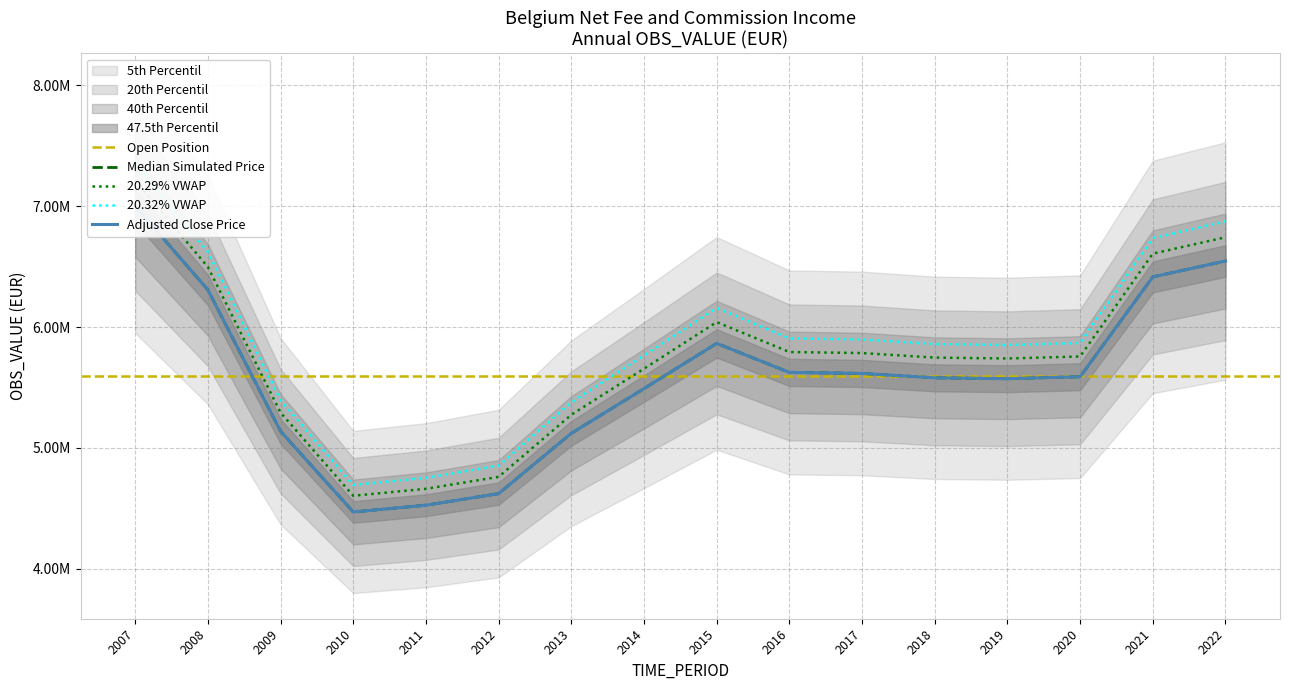

Rank the categories by value from lowest to highest.

2010, 2011, 2012, 2013, 2009, 2014, 2019, 2018, 2020, 2017, 2016, 2015, 2008, 2021, 2022, 2007